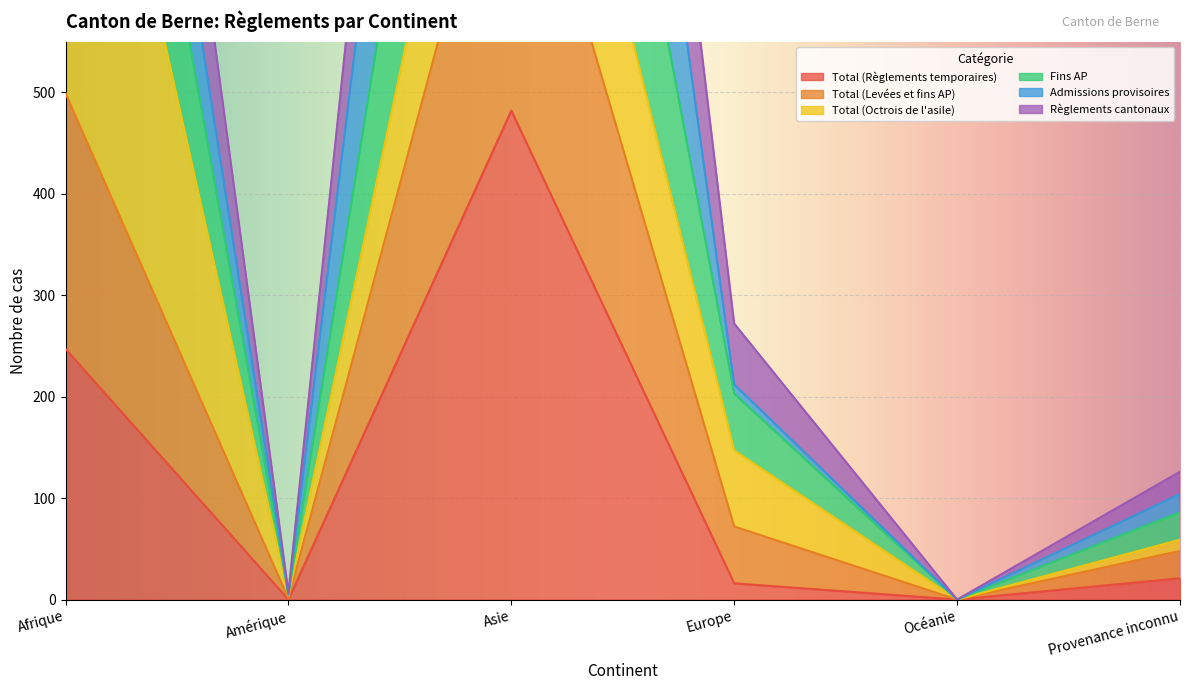

How many interior local valleys does the Total (Règlements temporaires) series have?

2